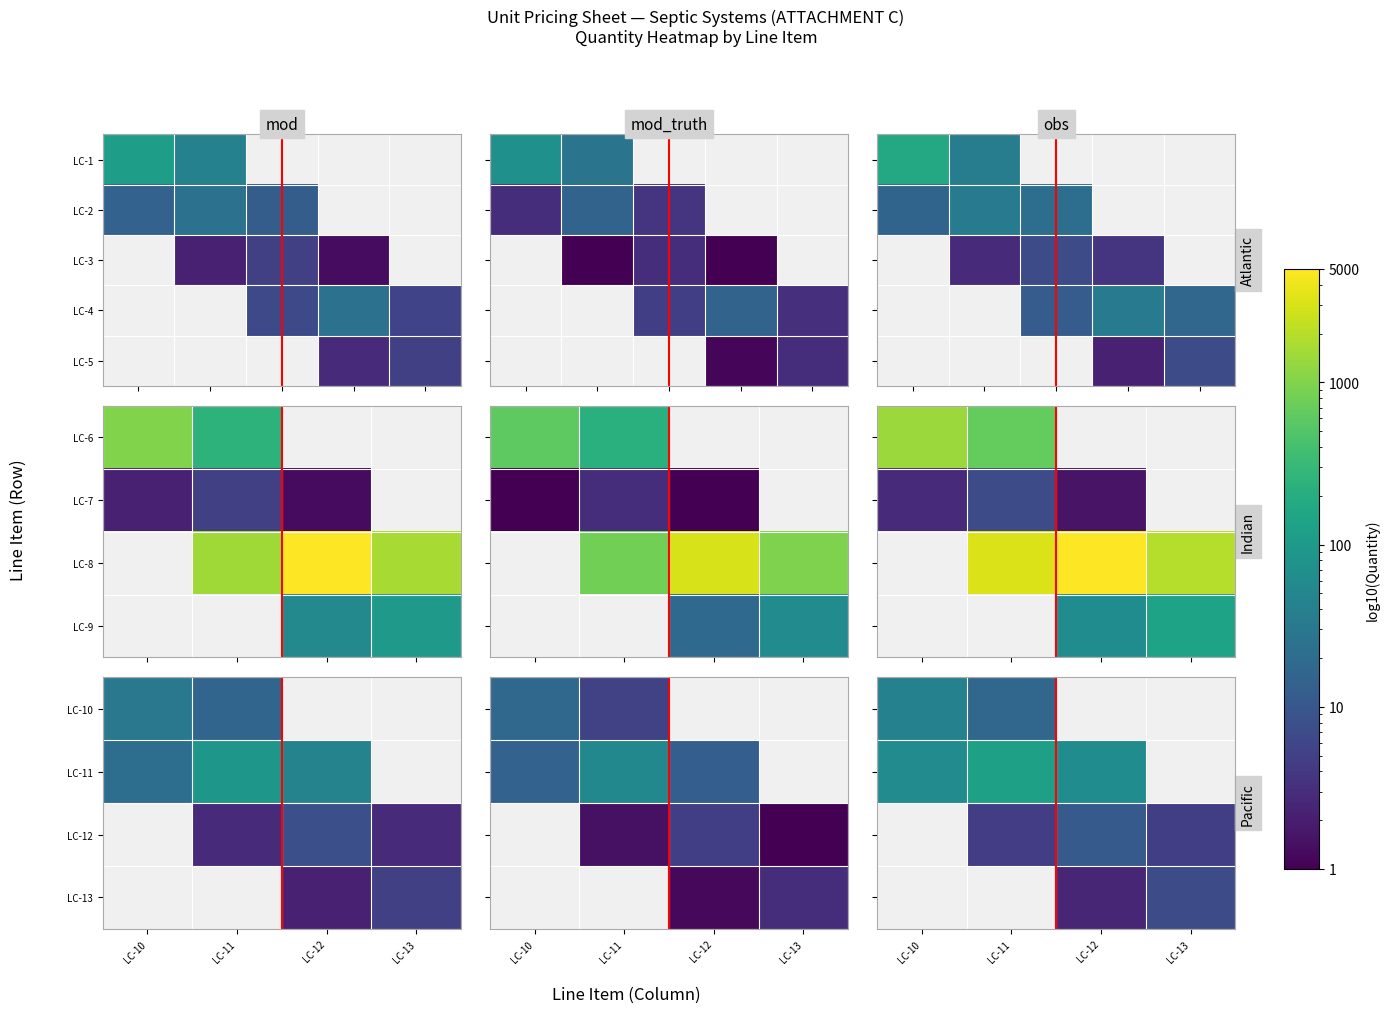

How many series are shown in this chart?

1